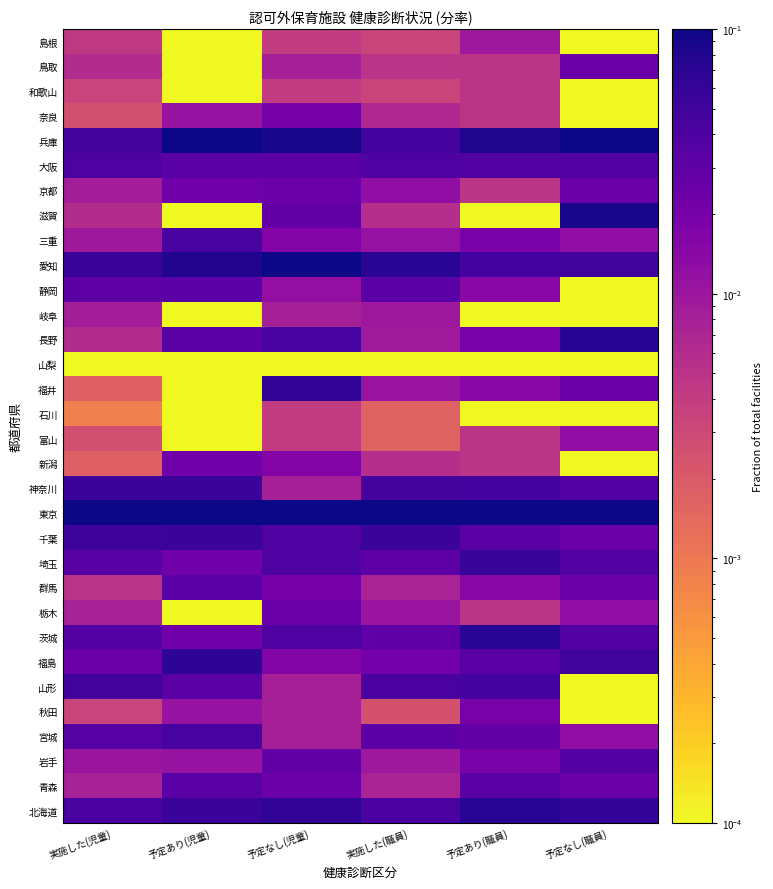

How many data points does each series have?

6